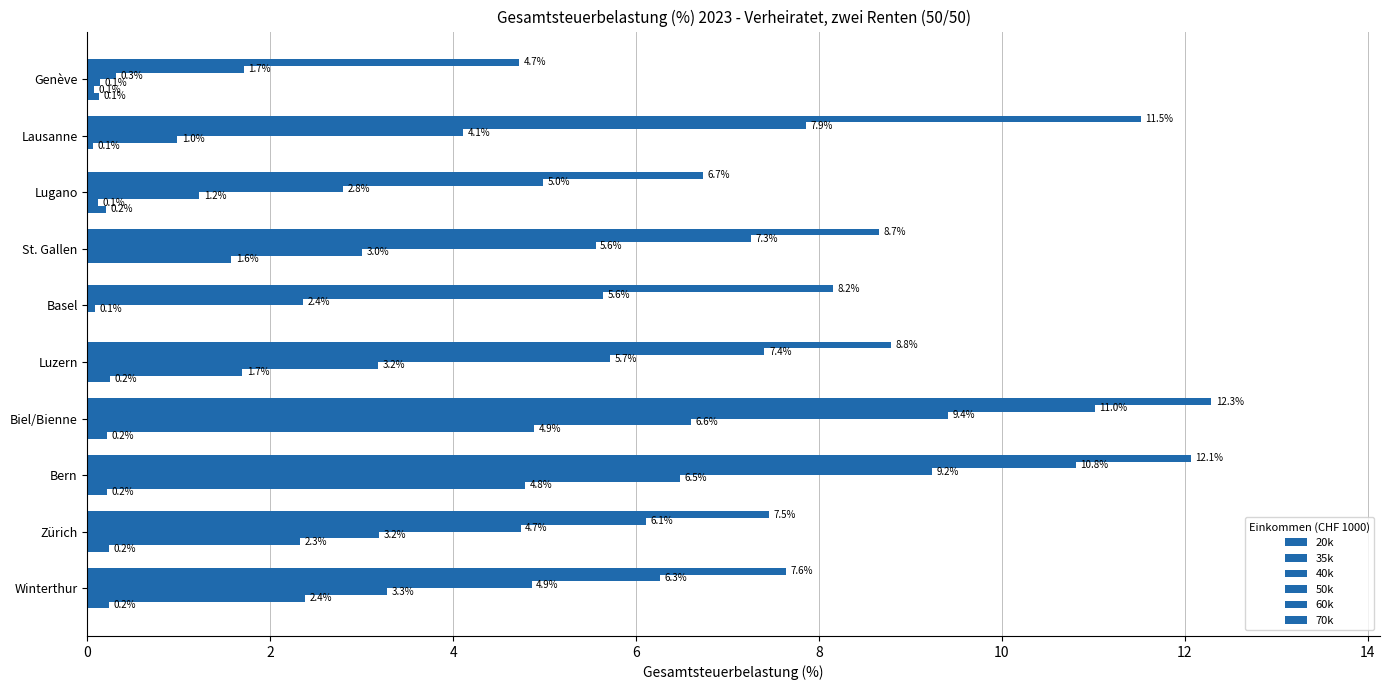

Which series has the largest total across all categories?

70k